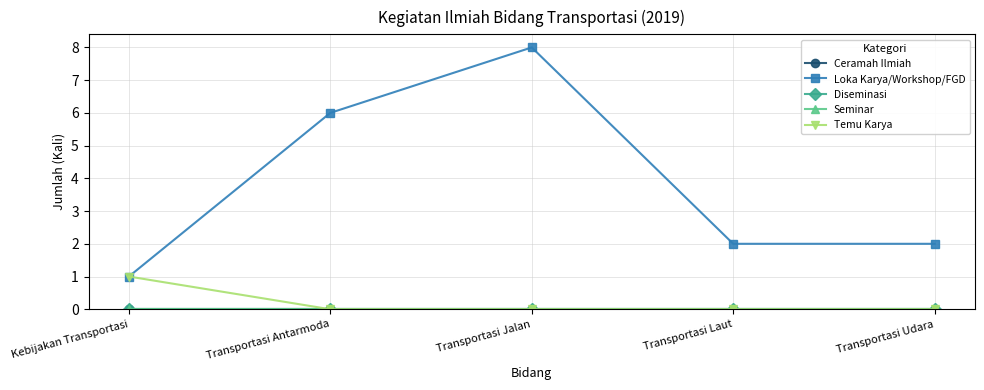

Reading left to right, what are all the values shown in this chart?

Ceramah Ilmiah: Kebijakan Transportasi=0	Transportasi Antarmoda=0	Transportasi Jalan=0	Transportasi Laut=0	Transportasi Udara=0
Loka Karya/Workshop/FGD: Kebijakan Transportasi=1	Transportasi Antarmoda=6	Transportasi Jalan=8	Transportasi Laut=2	Transportasi Udara=2
Diseminasi: Kebijakan Transportasi=0	Transportasi Antarmoda=0	Transportasi Jalan=0	Transportasi Laut=0	Transportasi Udara=0
Seminar: Kebijakan Transportasi=0	Transportasi Antarmoda=0	Transportasi Jalan=0	Transportasi Laut=0	Transportasi Udara=0
Temu Karya: Kebijakan Transportasi=1	Transportasi Antarmoda=0	Transportasi Jalan=0	Transportasi Laut=0	Transportasi Udara=0